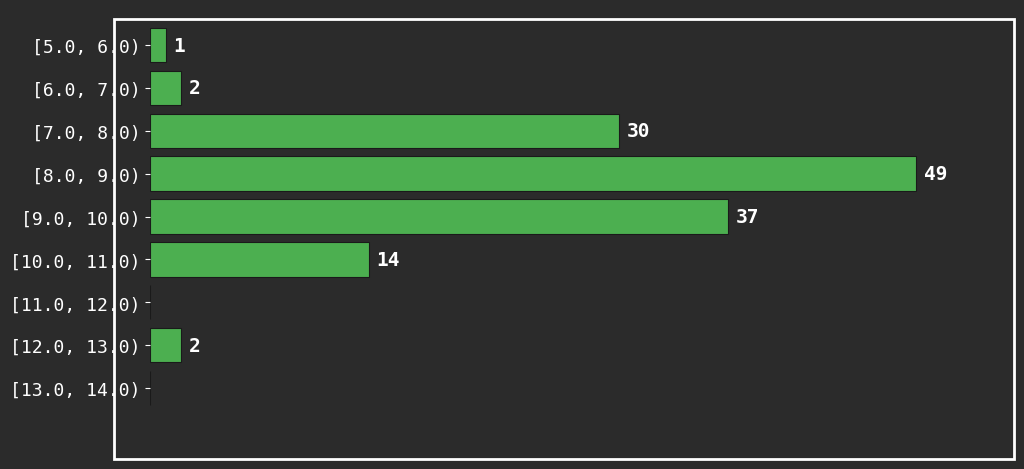

Which label corresponds to the largest value in the chart?

[8.0, 9.0)